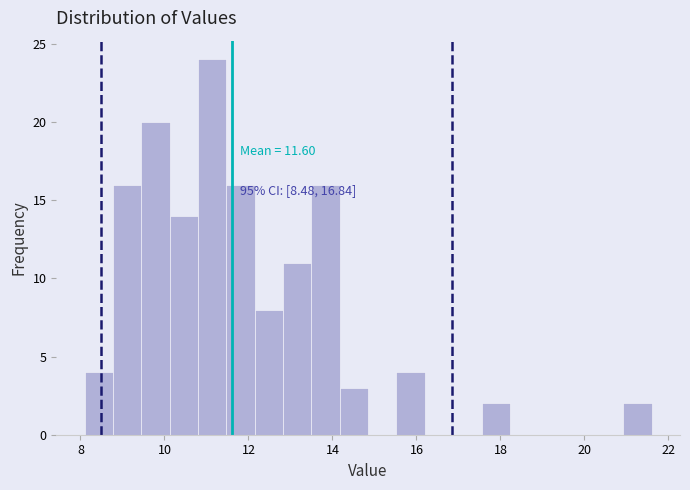

Read against the x-axis, roughly where is the centre of the tallest bar?

11.2